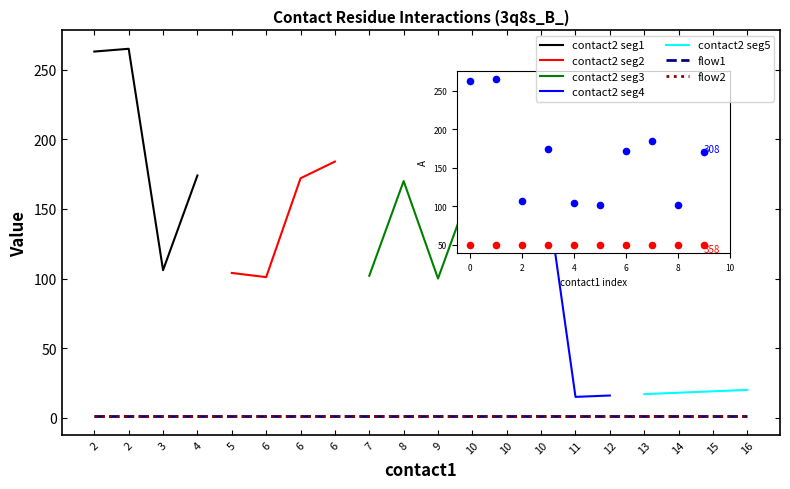

What is the total value across all series at 2?

265